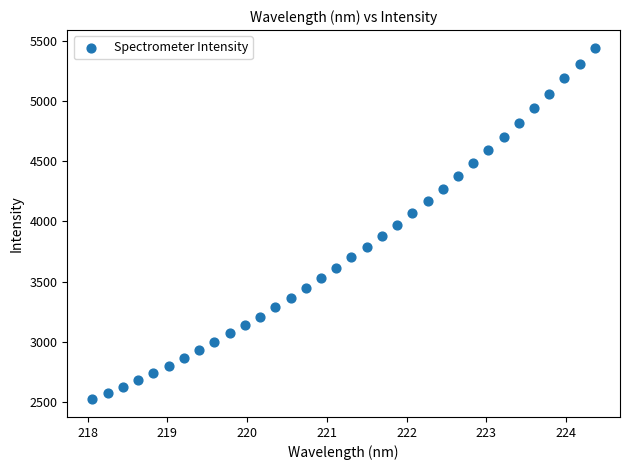

What is the range of Y values (max minus min)?

2919.1